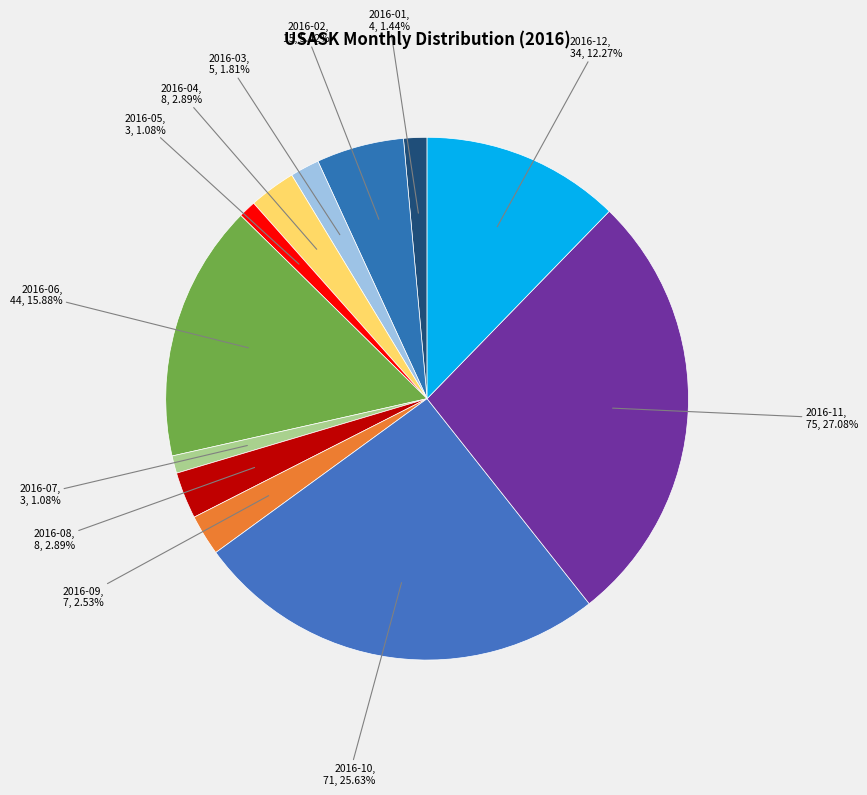

Which category has the biggest portion of the pie?

2016-11